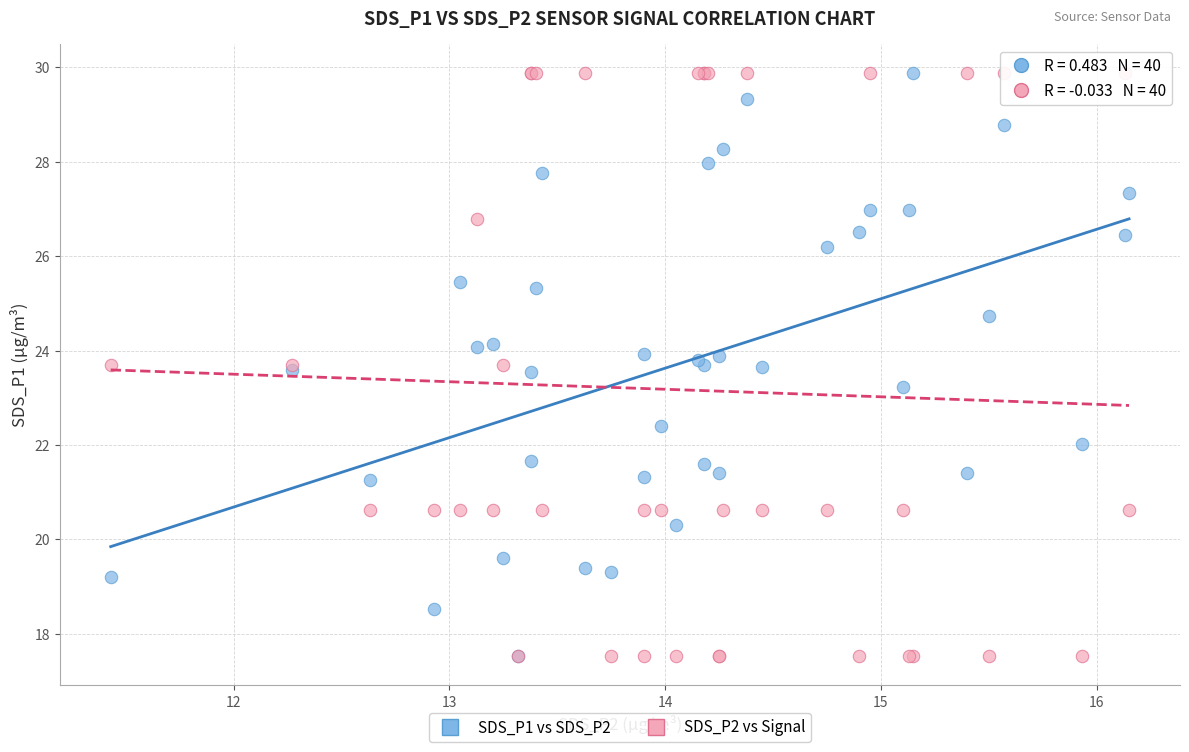

What are all the series names shown in the legend?

SDS_P1 vs SDS_P2, SDS_P2 vs Signal